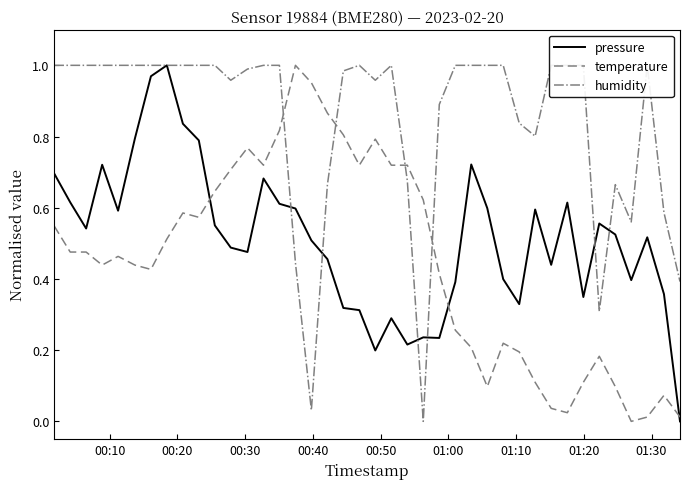

What is the maximum value shown in the chart?

1.0